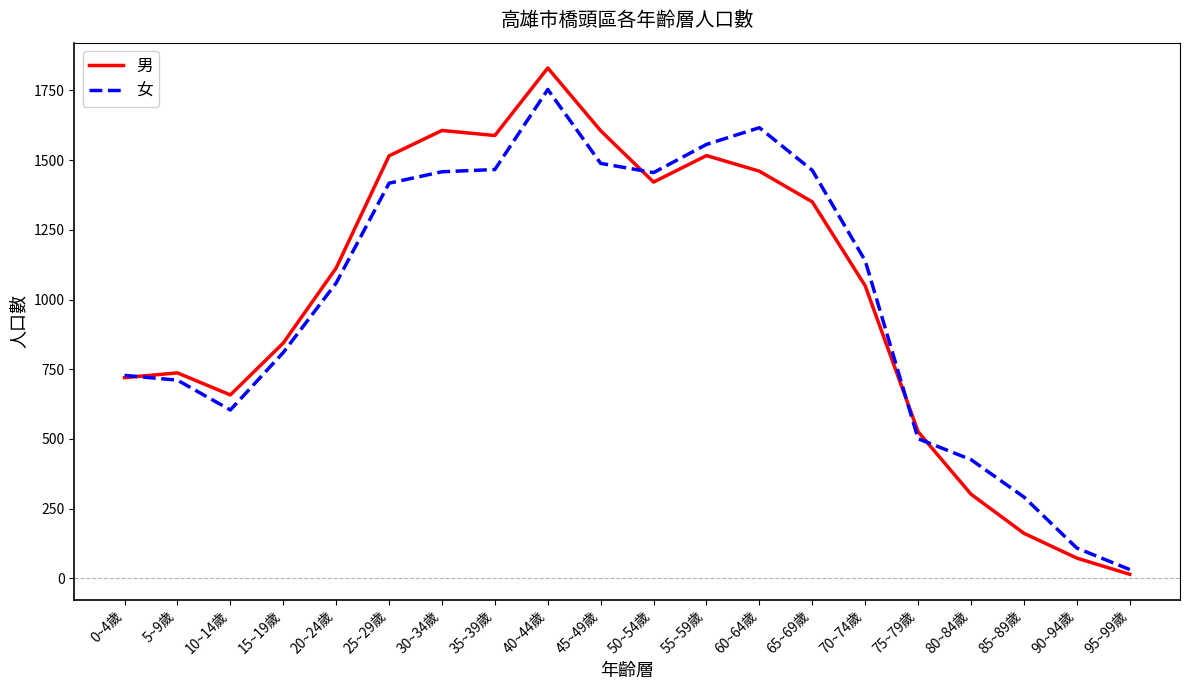

Which series has the widest spread of values?

男